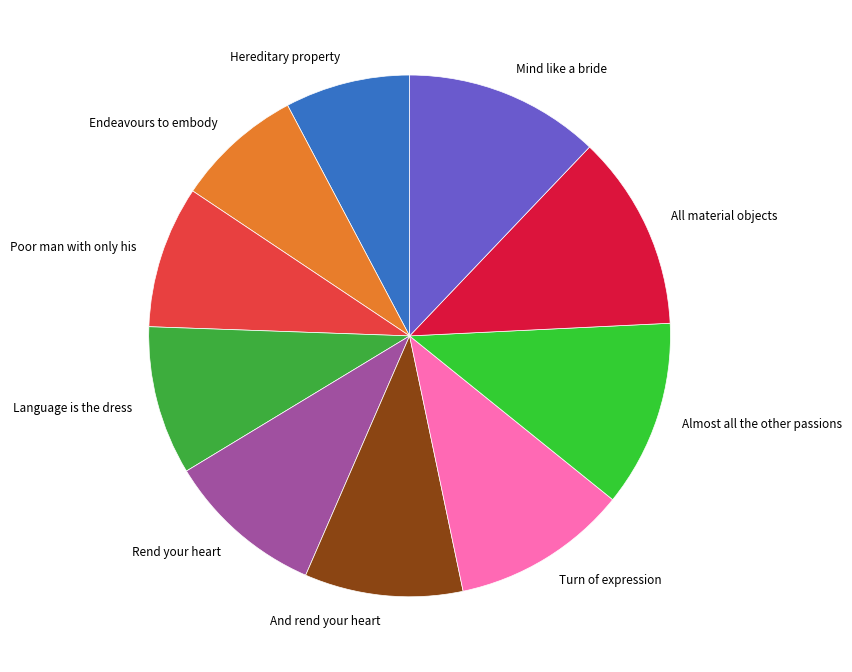

Do All material objects and Endeavours to embody together represent more than half of the pie?

No